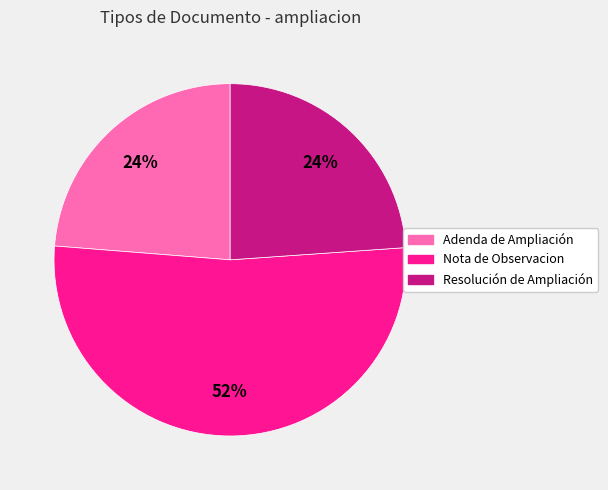

How many slices are in this pie chart?

3